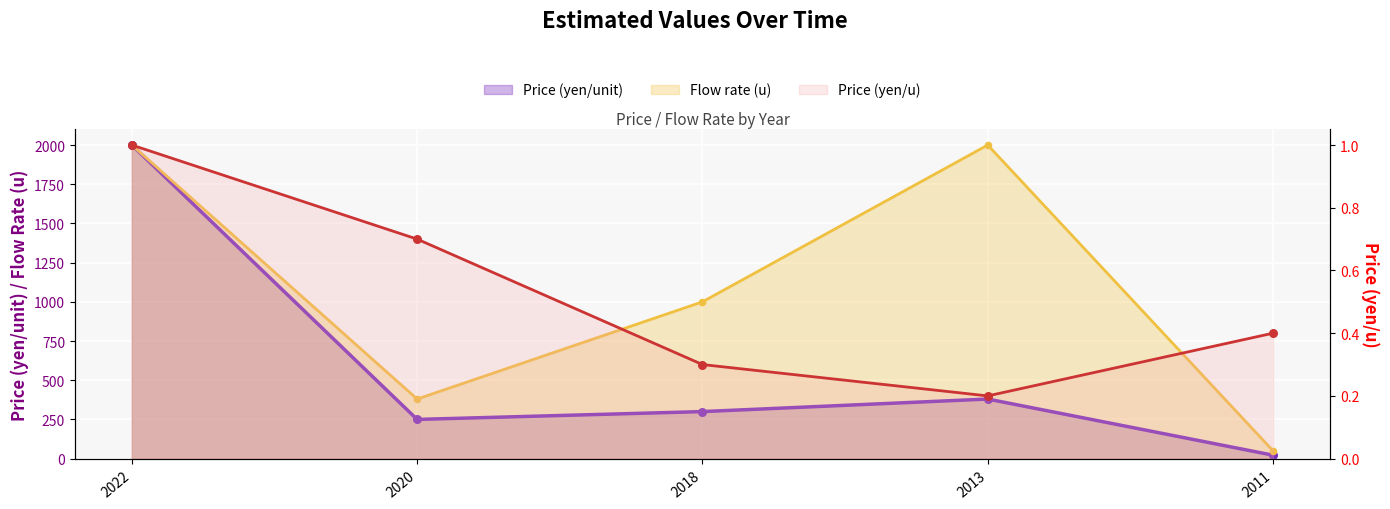

Which series contains the lowest Y value?

Price (yen/u)